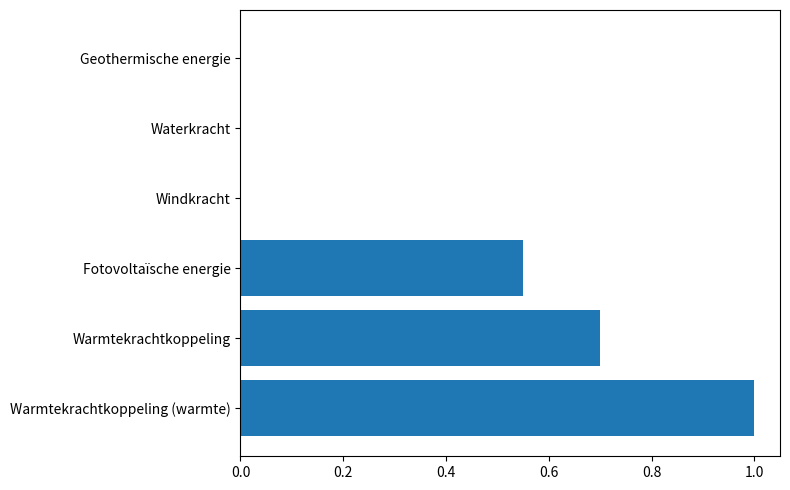

Between Warmtekrachtkoppeling and Windkracht, which is larger?

Warmtekrachtkoppeling